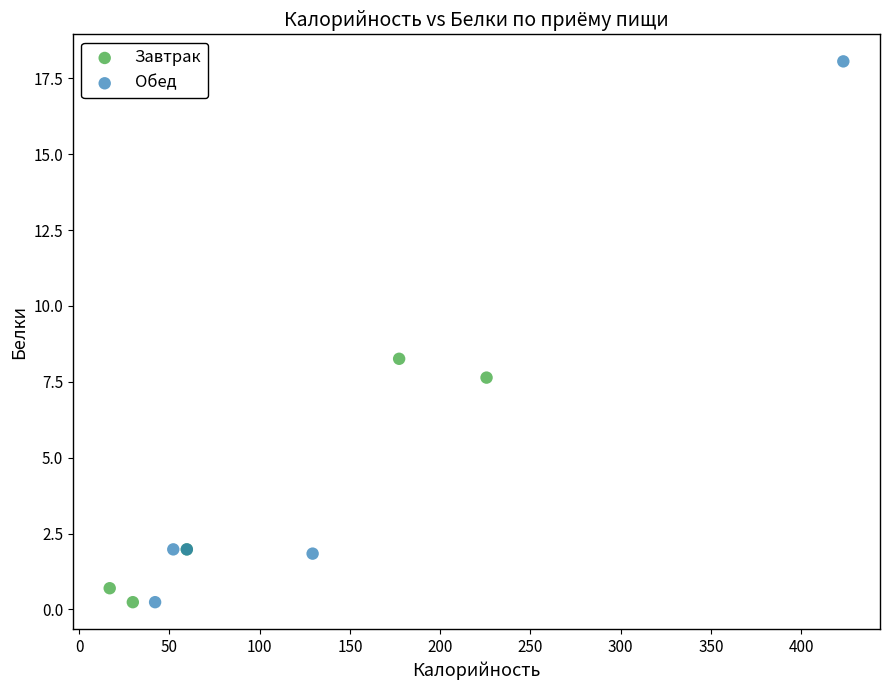

What are all the series names shown in the legend?

Завтрак, Обед